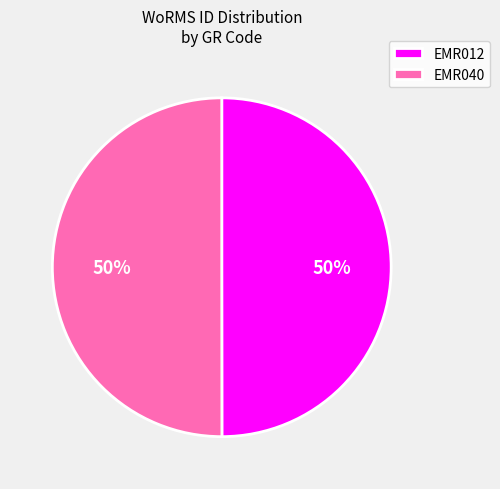

What percentage is the EMR040 slice, to the nearest percent?

50%